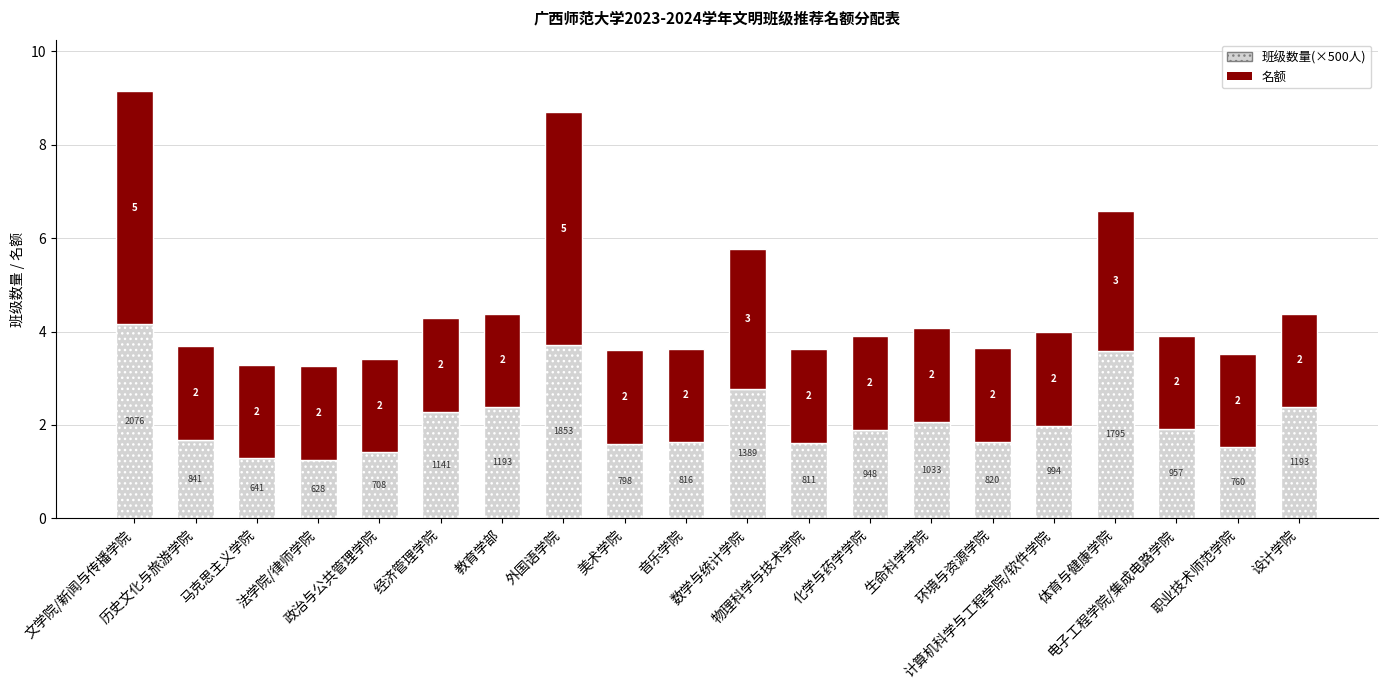

Count the number of data series in this chart.

2